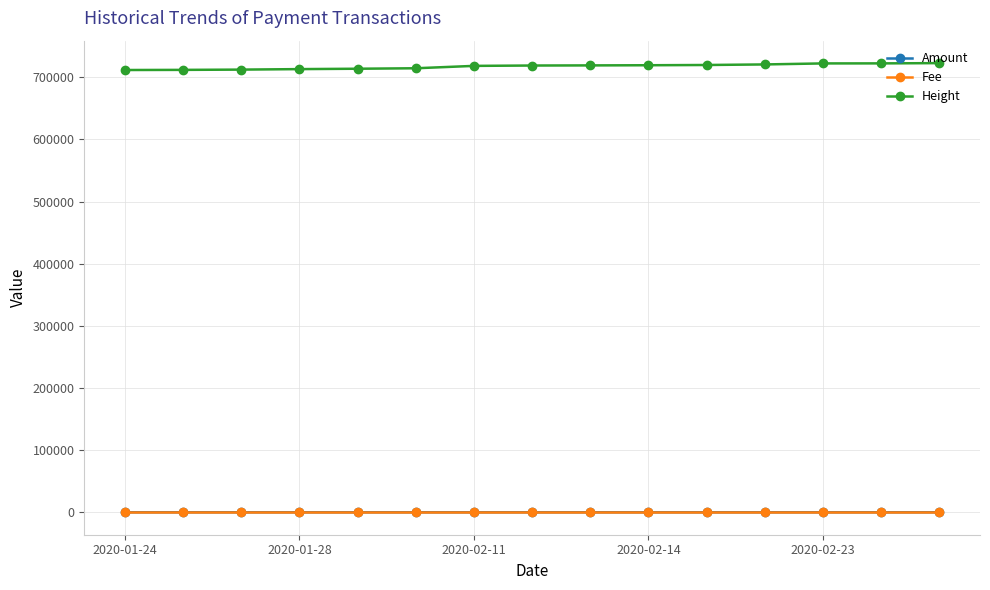

What is the greatest value displayed?

722825.0